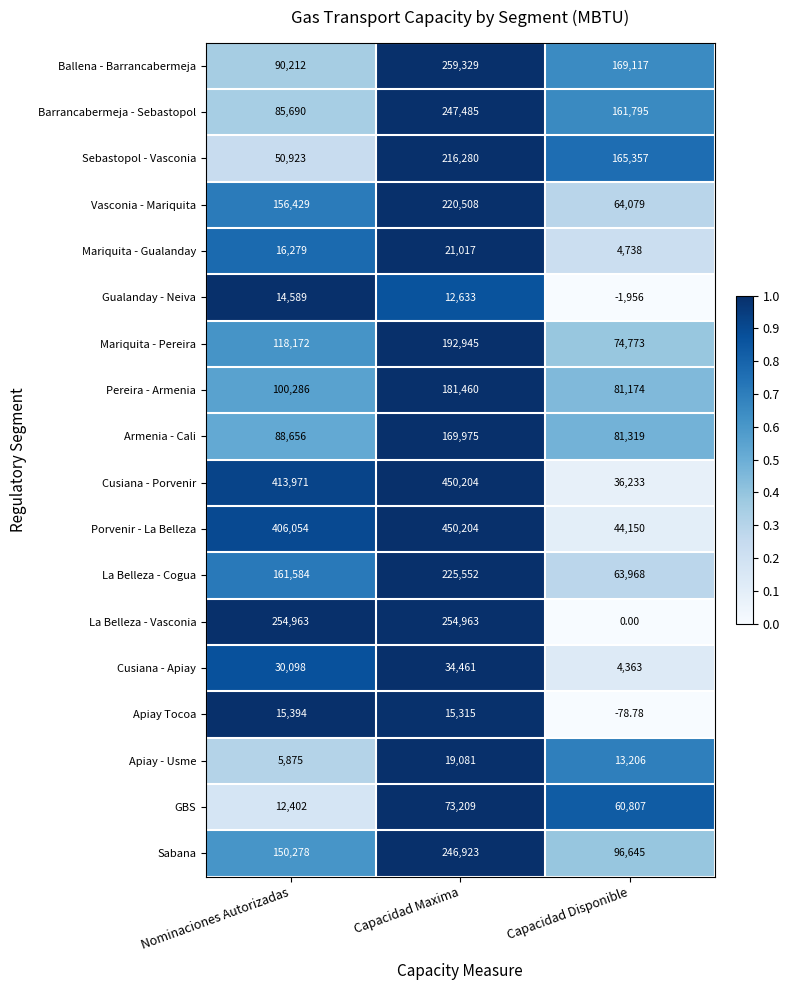

At which category does the chart reach its minimum across all series?

Capacidad Disponible